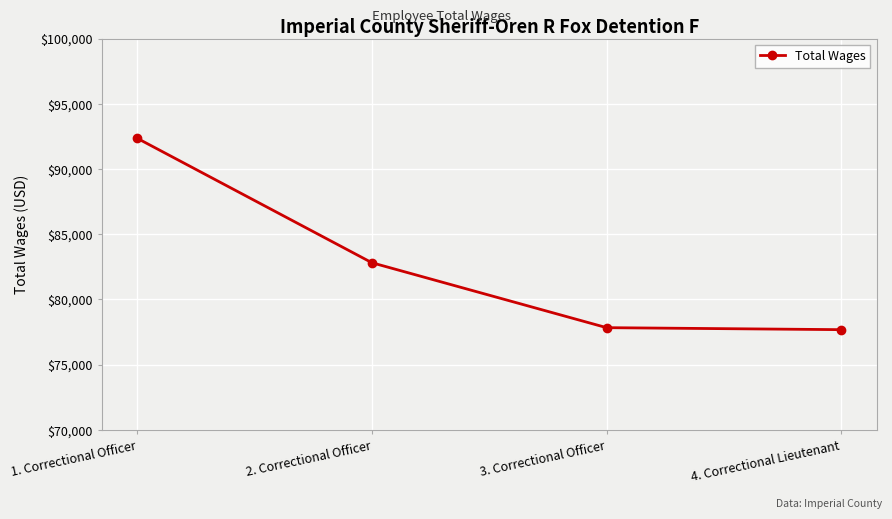

What is the label of the 4th point from the left?

4. Correctional Lieutenant